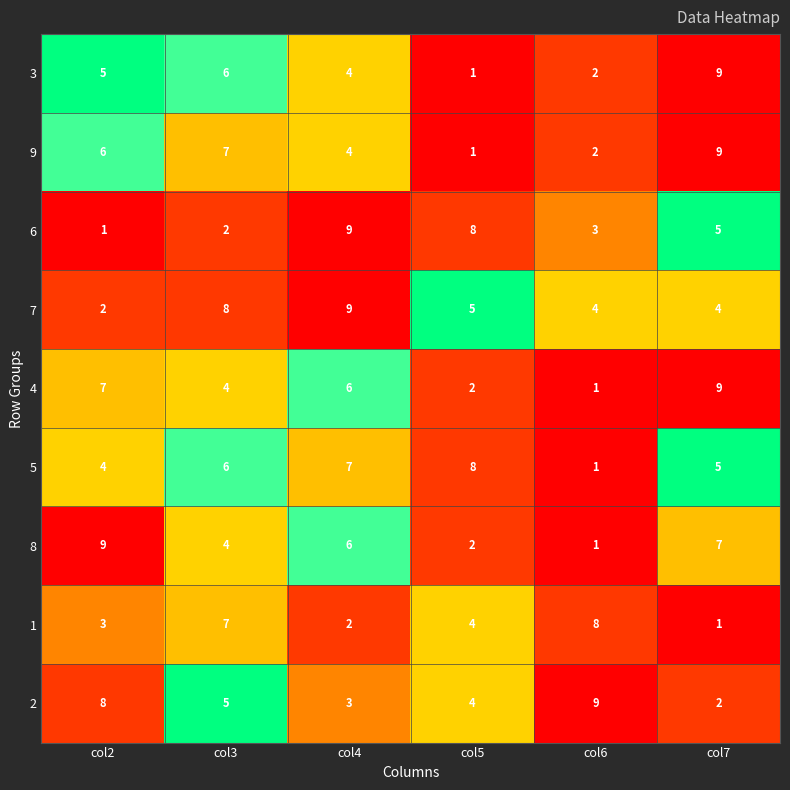

At which label does 8 reach its peak?

col2